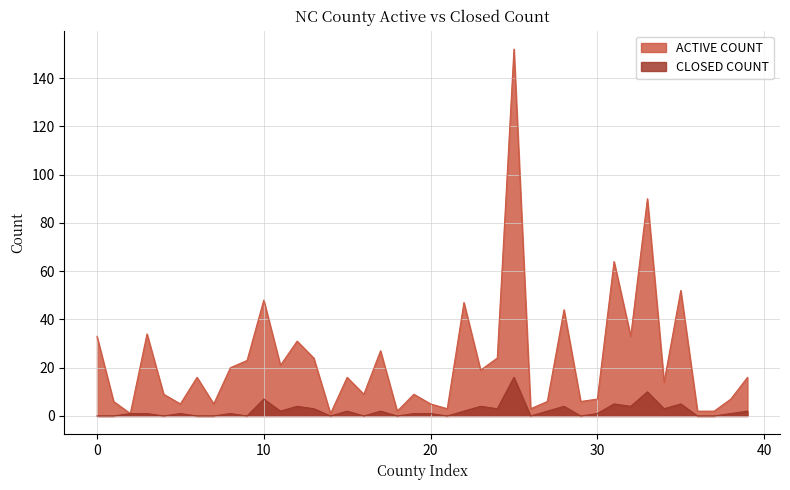

What is the average value of the ACTIVE COUNT series?

23